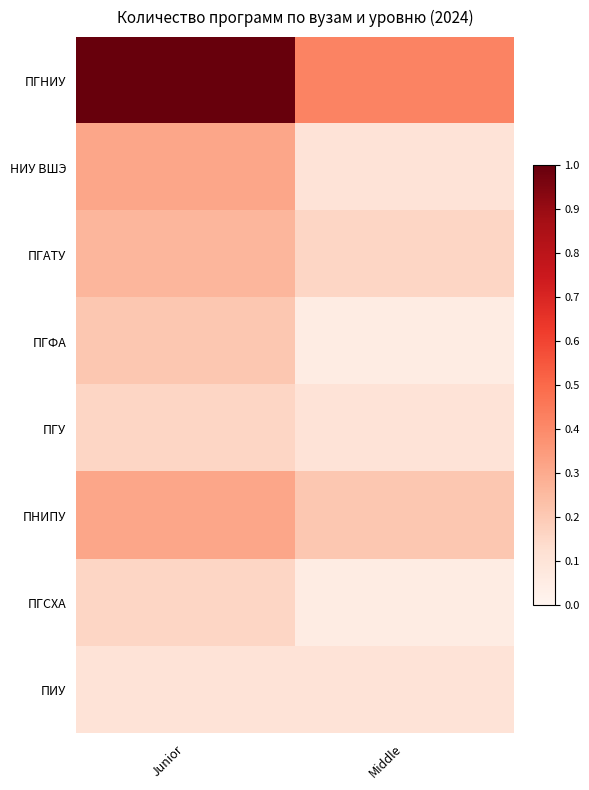

Which series changed the most between Junior and Middle?

ПГНИУ